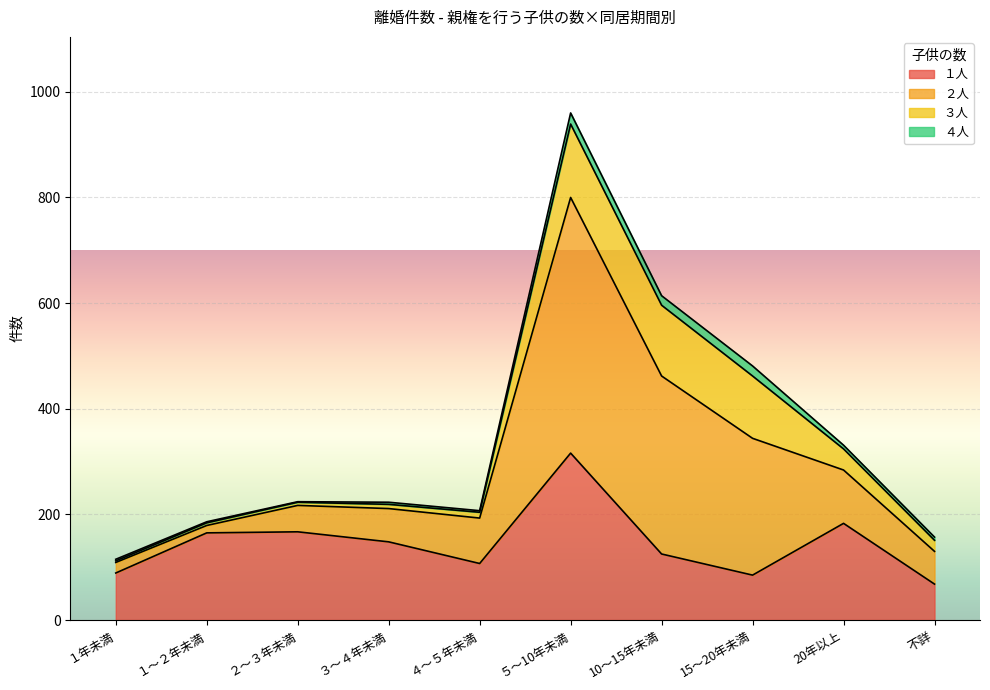

Which category has the highest value in the １人 series?

５～10年未満